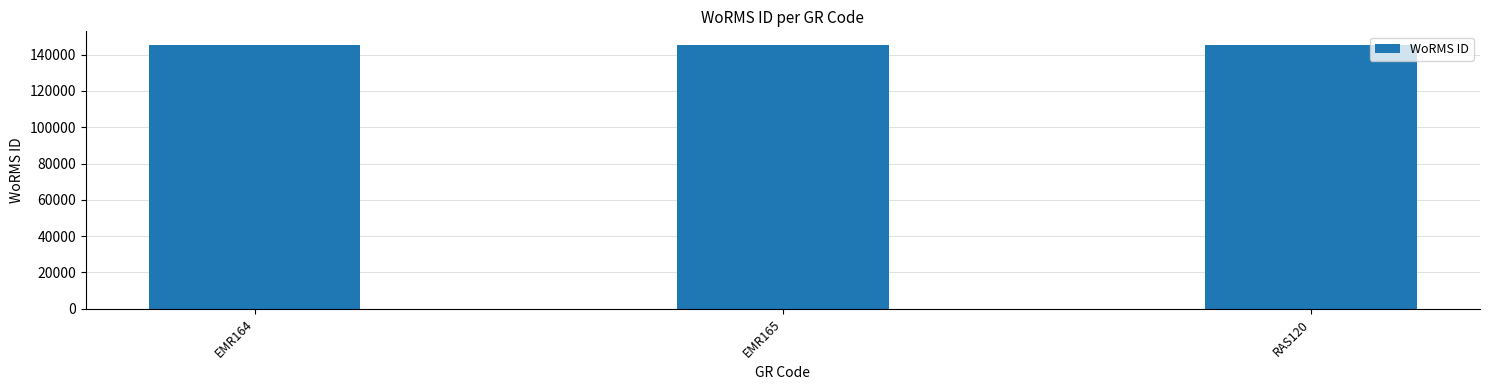

Approximately how many times larger is the value at RAS120 compared to EMR165?

1.0